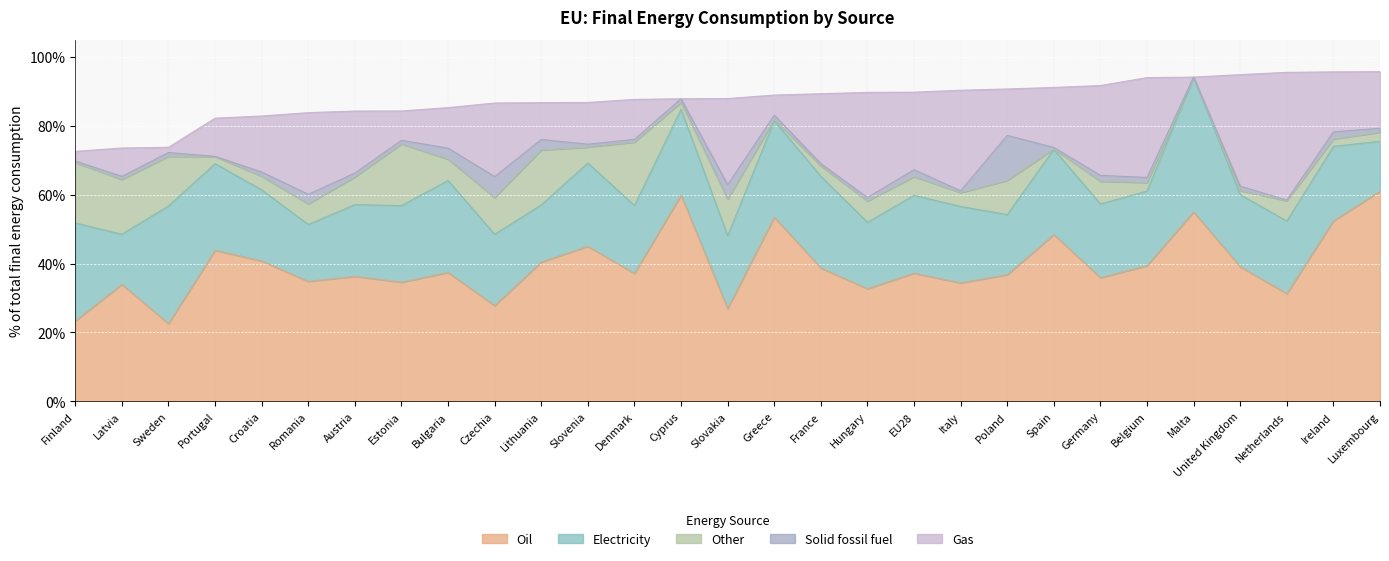

At how many categories does at least one series exceed 0?

29